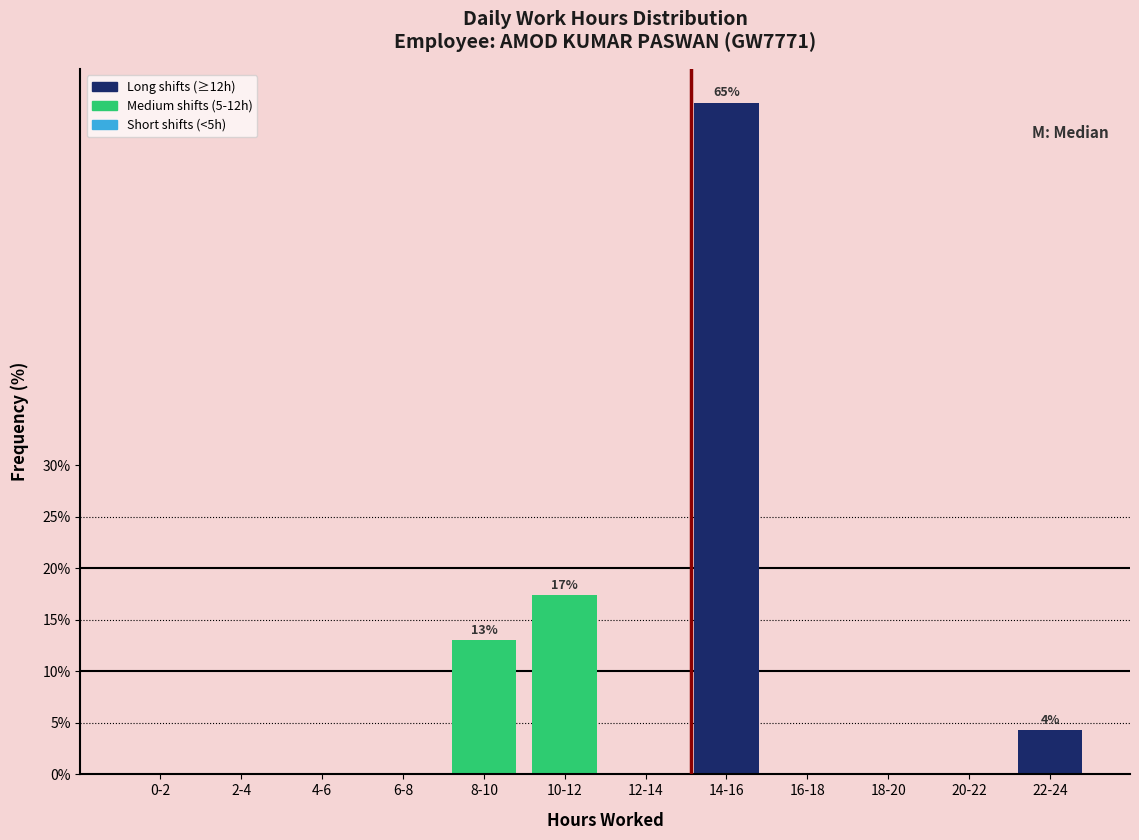

Reading left to right, list all the values displayed in this chart.

0-2=0.0	2-4=0.0	4-6=0.0	6-8=0.0	8-10=13.0	10-12=17.4	12-14=0.0	14-16=65.2	16-18=0.0	18-20=0.0	20-22=0.0	22-24=4.3